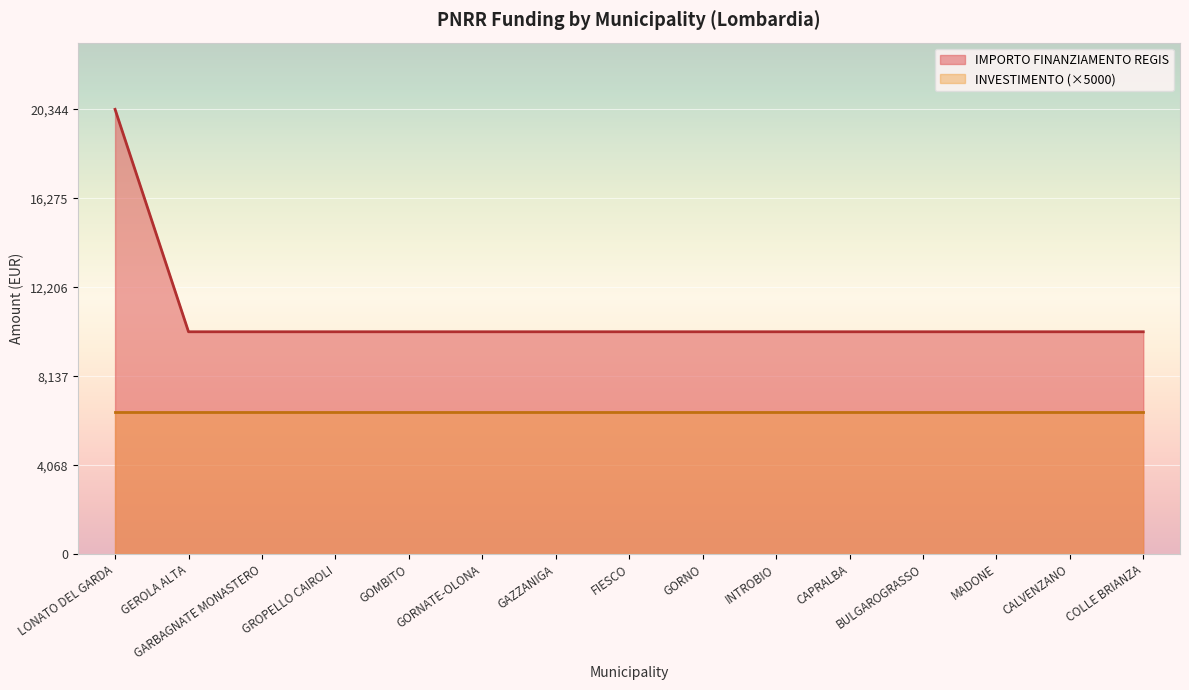

Reading right to left, list all the values displayed in this chart.

COLLE BRIANZA=10172	CALVENZANO=10172	MADONE=10172	BULGAROGRASSO=10172	CAPRALBA=10172	INTROBIO=10172	GORNO=10172	FIESCO=10172	GAZZANIGA=10172	GORNATE-OLONA=10172	GOMBITO=10172	GROPELLO CAIROLI=10172	GARBAGNATE MONASTERO=10172	GEROLA ALTA=10172	LONATO DEL GARDA=20344